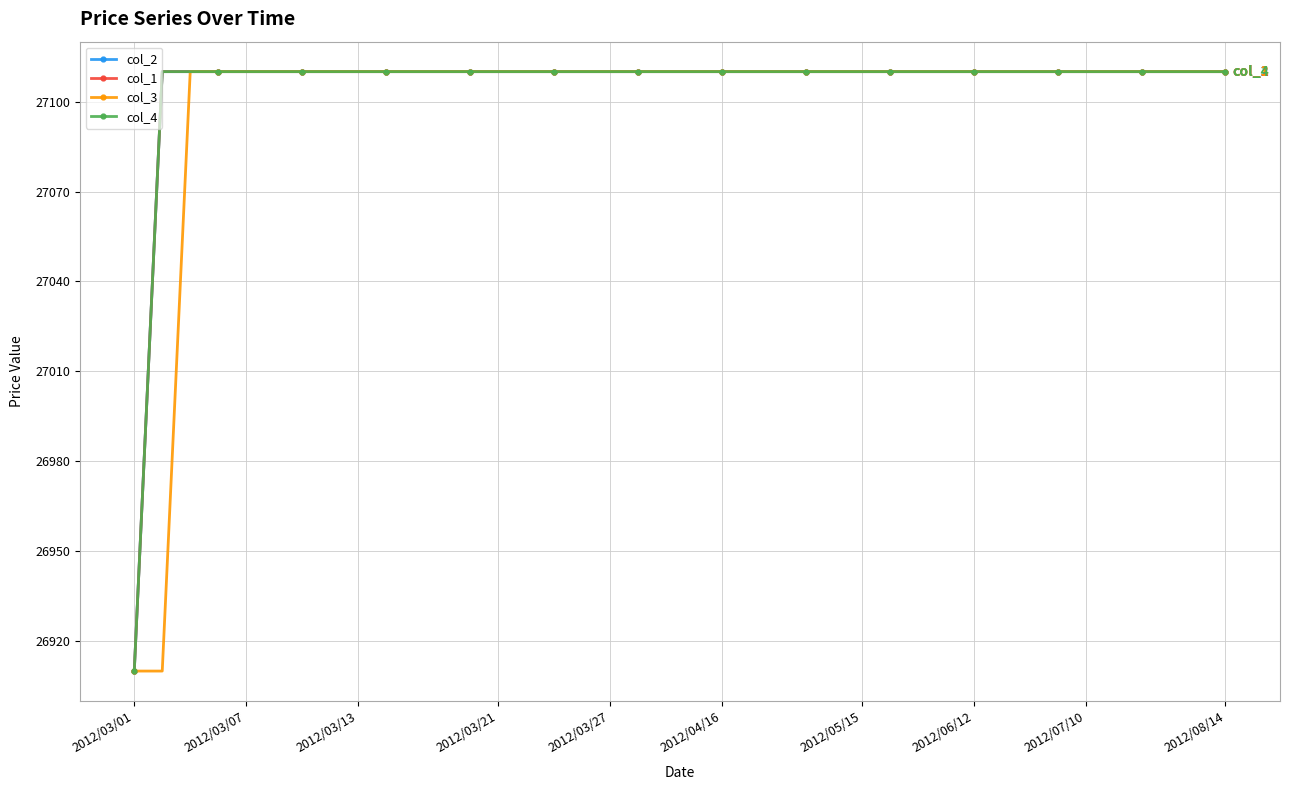

Does the chart have visible grid lines?

Yes